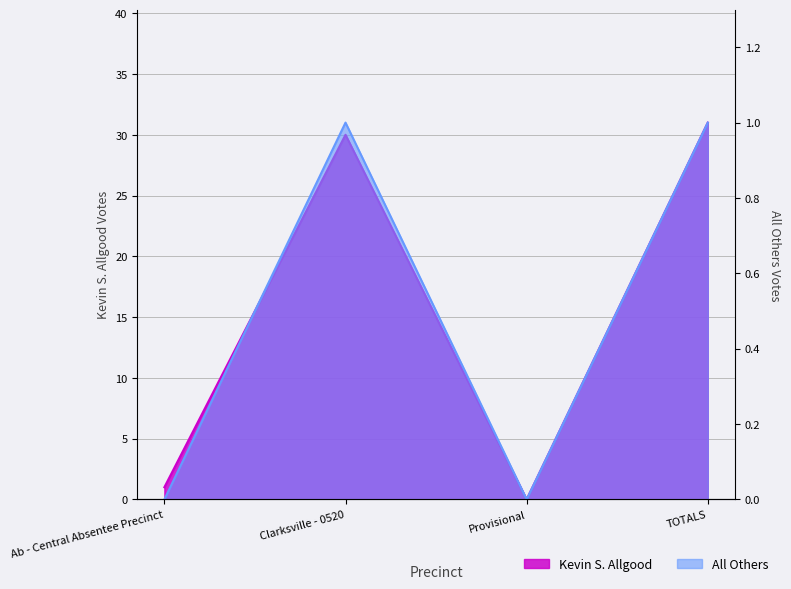

Which series has the largest total across all categories?

Kevin S. Allgood